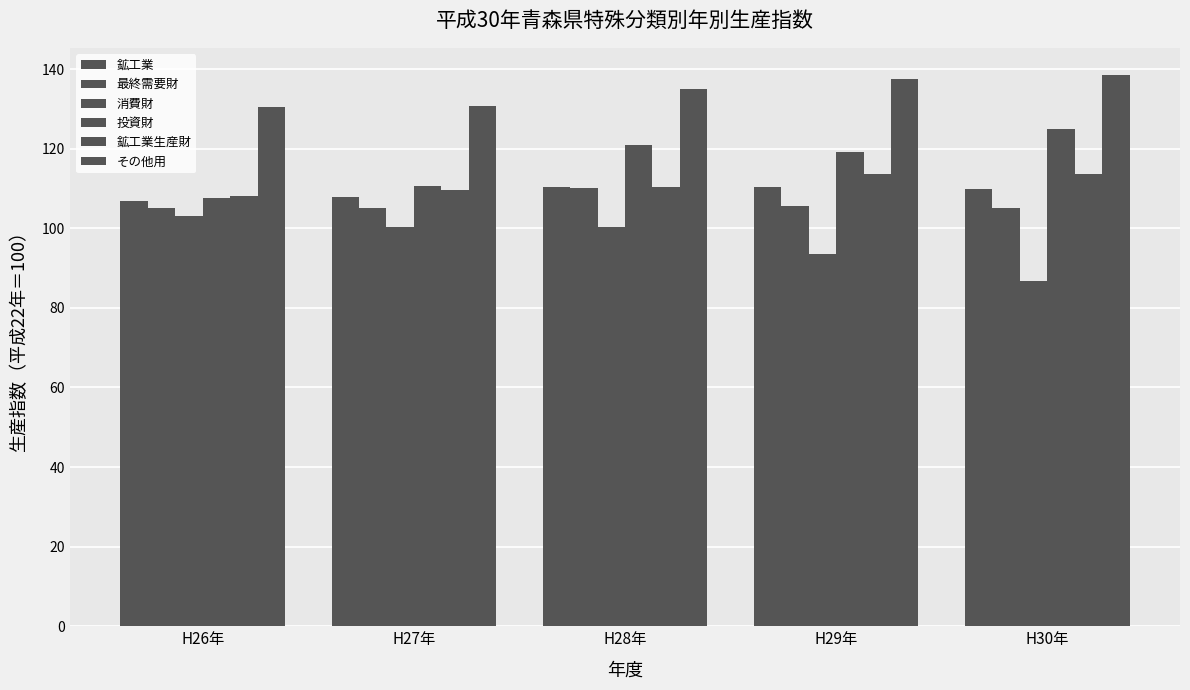

Is the value of 鉱工業 at H29年 greater than the value of 最終需要財 at H27年?

Yes